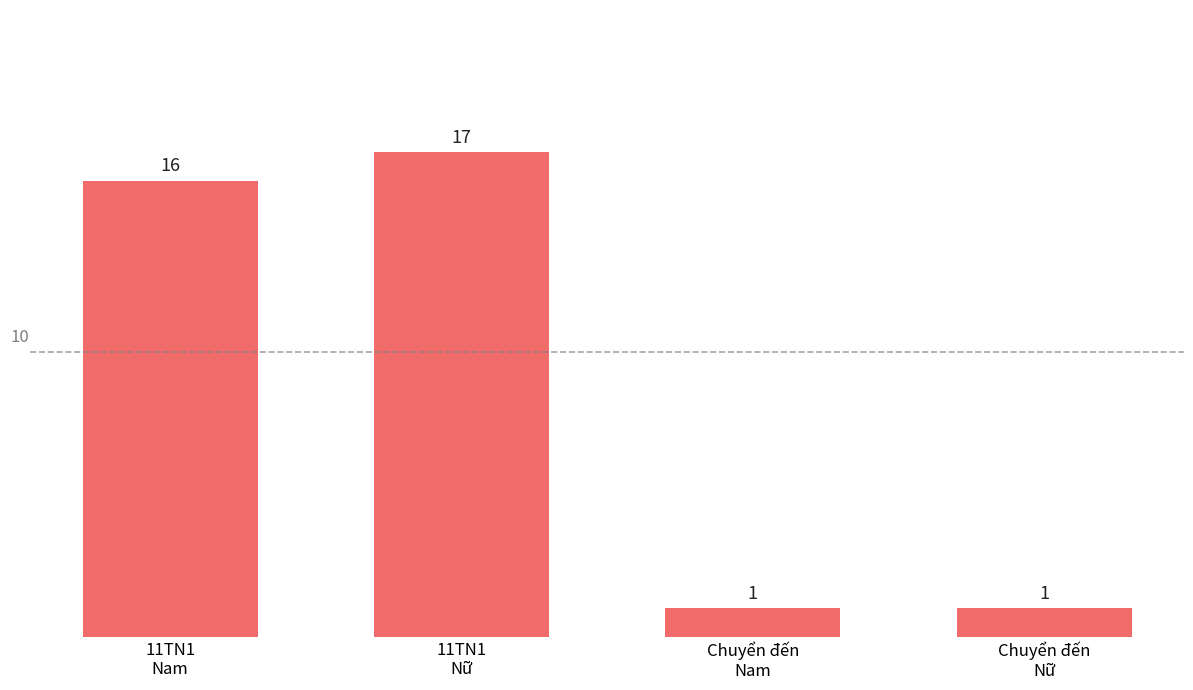

What is the maximum value shown in the chart?

17